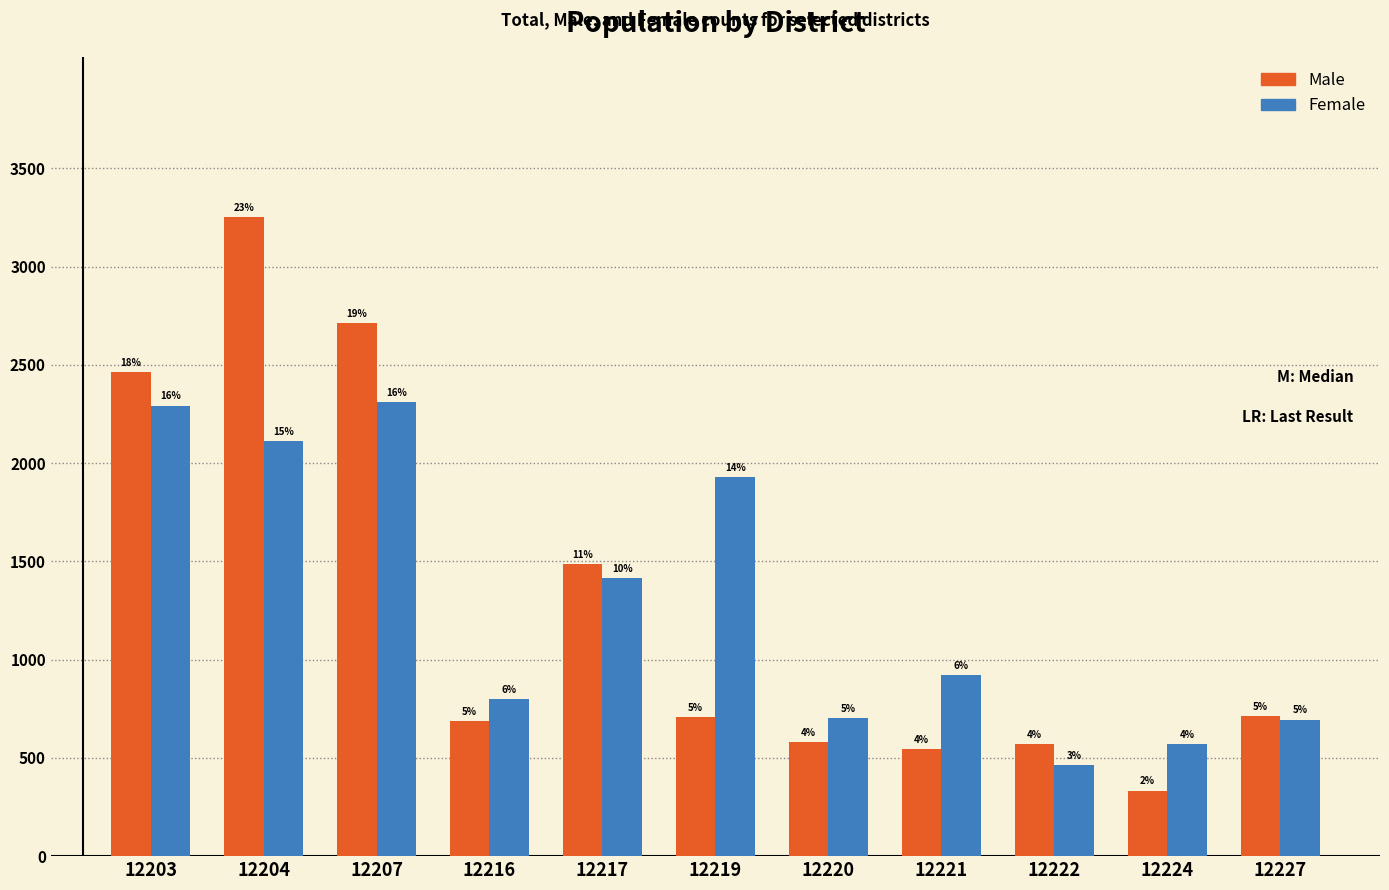

Are the bars grouped side by side (vs. stacked)?

Yes